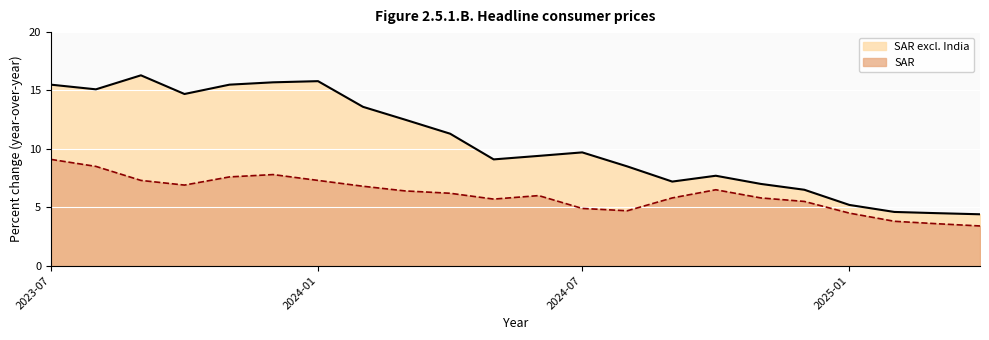

Where is the first local minimum for SAR?

2023-10